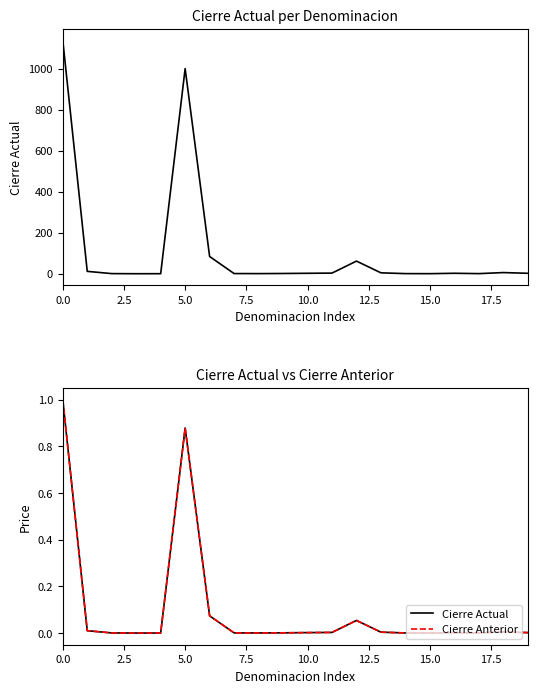

What are all the series names shown in the legend?

Cierre Actual, Cierre Anterior